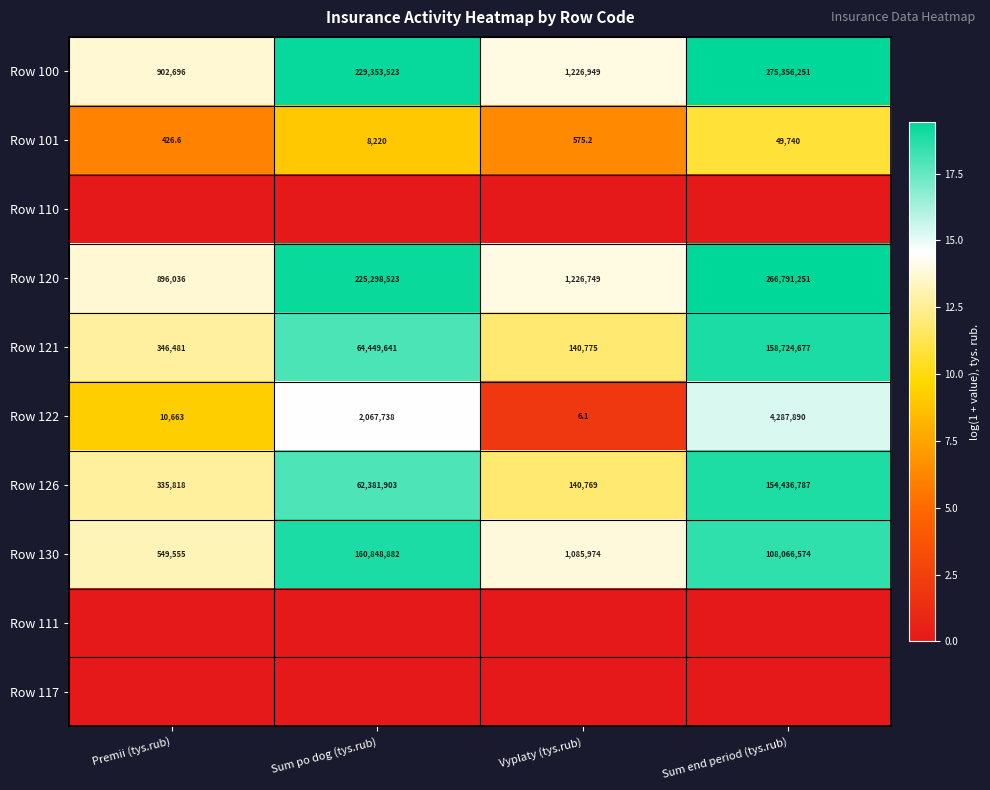

At which category is the sum across all series the highest?

Sum end period (tys.rub)